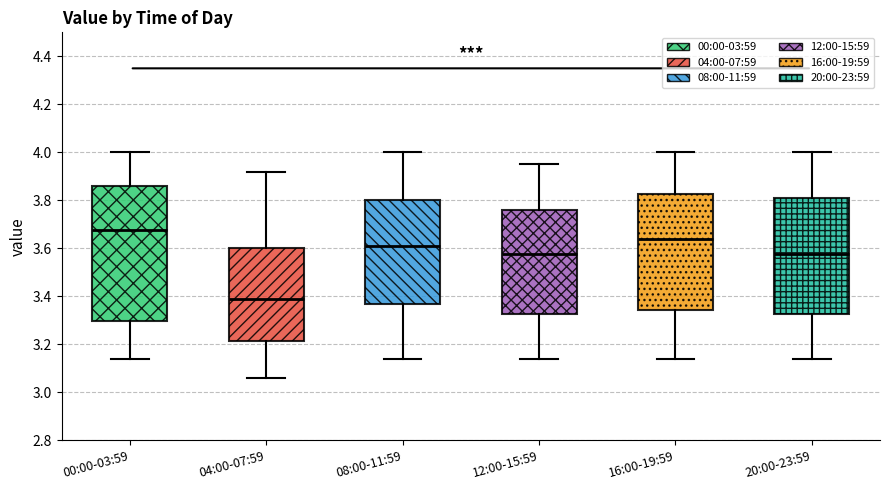

Reading left to right, read every box against the y-axis: the position of its median line, the range the box covers, and the ends of its whiskers. The values are not printed on the chart, so give them approximately, as read against the axis.

00:00-03:59: median 3.68, box 3.30 to 3.86, whiskers 3.14 to 4.00
04:00-07:59: median 3.40, box 3.22 to 3.60, whiskers 3.06 to 3.92
08:00-11:59: median 3.62, box 3.38 to 3.80, whiskers 3.14 to 4.00
12:00-15:59: median 3.58, box 3.32 to 3.76, whiskers 3.14 to 3.96
16:00-19:59: median 3.64, box 3.34 to 3.82, whiskers 3.14 to 4.00
20:00-23:59: median 3.58, box 3.32 to 3.82, whiskers 3.14 to 4.00